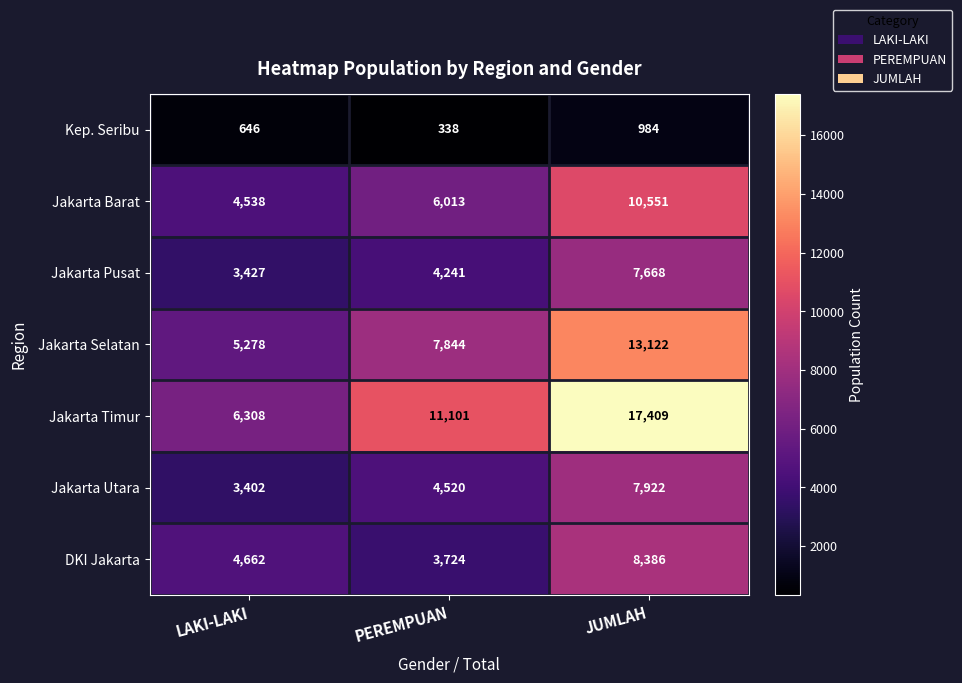

Which series changed the most between LAKI-LAKI and PEREMPUAN?

Jakarta Timur